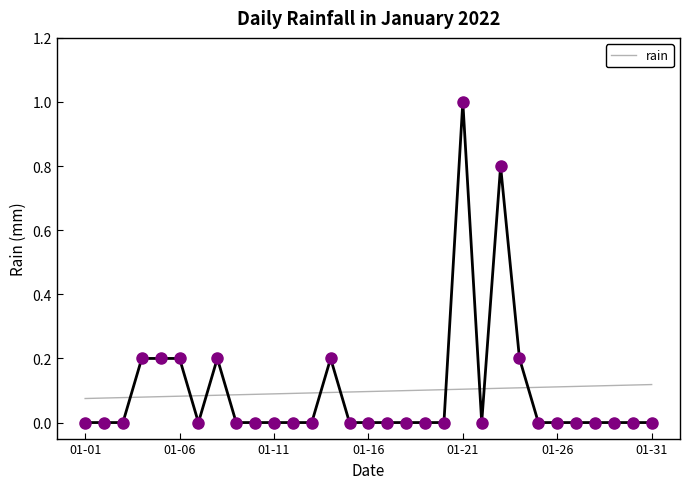

Which category has the lowest value across all series?

01-01